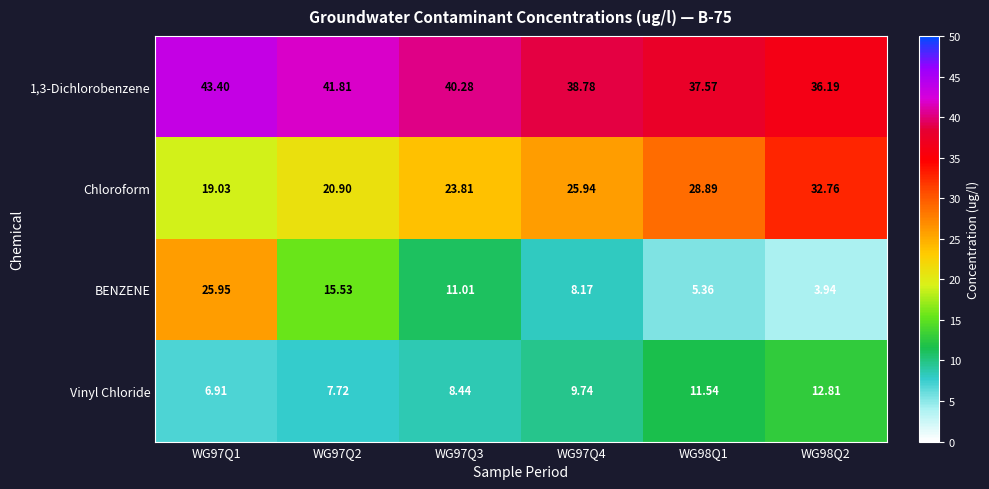

Count the number of categories in the chart.

6